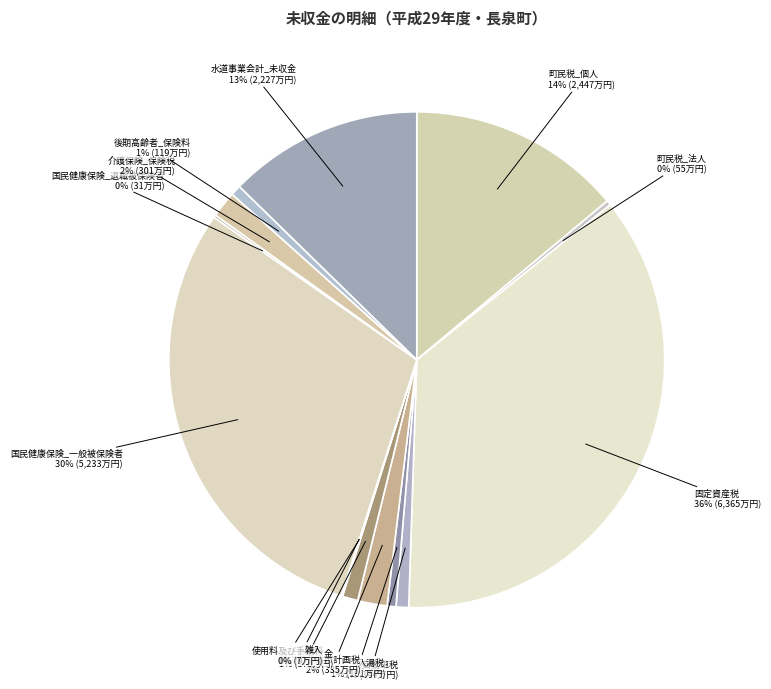

Count the number of slices in the pie.

14